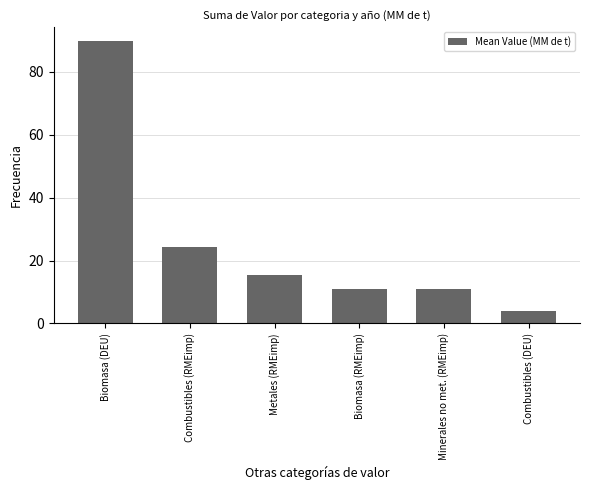

Reading left to right, list all the values displayed in this chart.

89.7	24.4	15.3	10.9	10.9	4.0